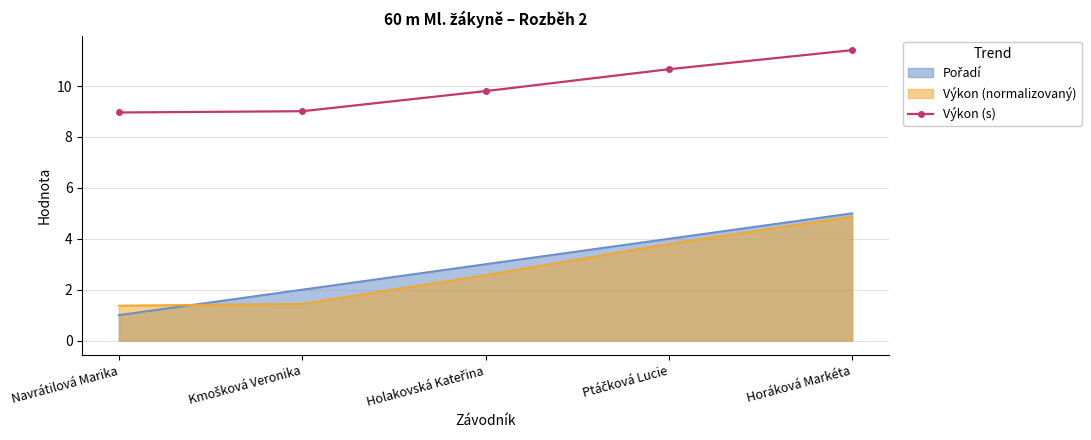

How many values are below 9?

1